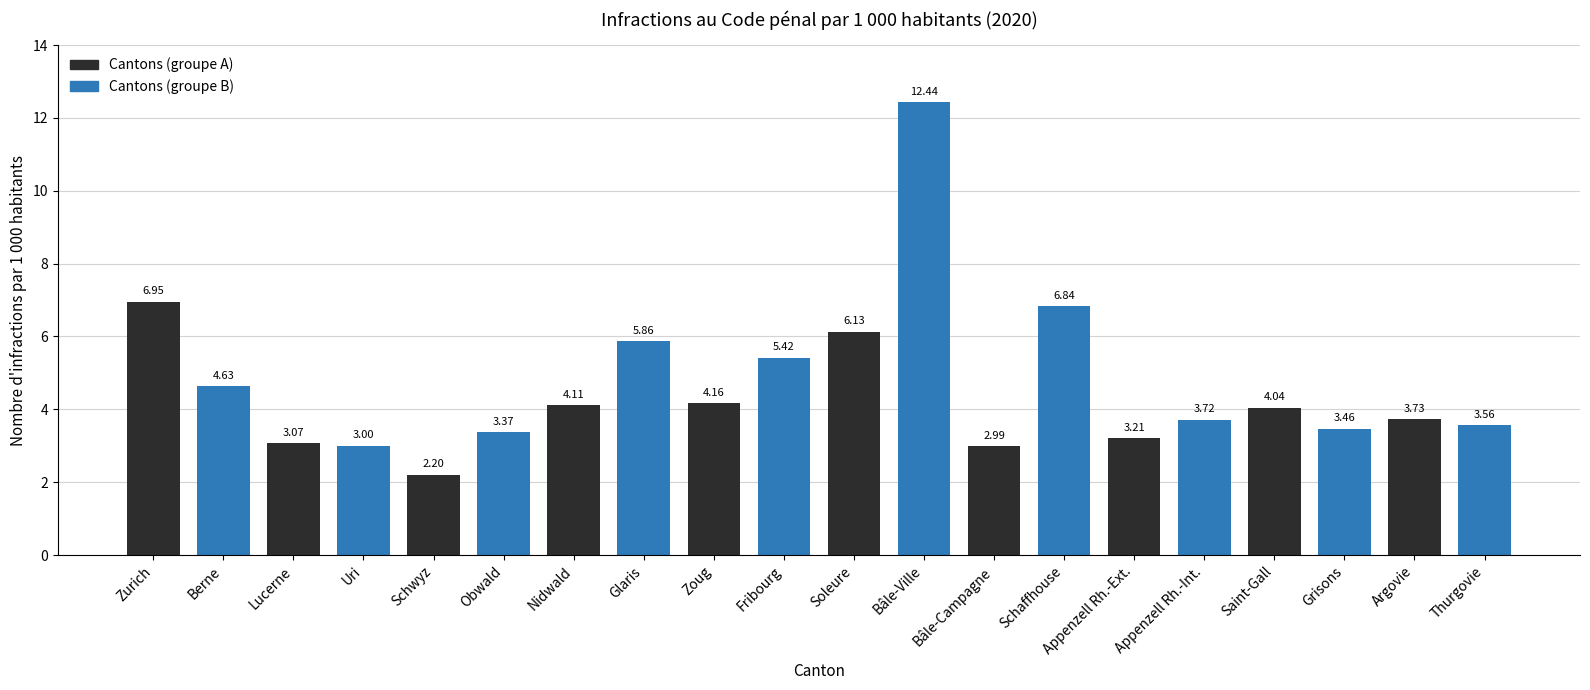

List the labels in order of value, smallest first.

Schwyz, Bâle-Campagne, Uri, Lucerne, Appenzell Rh.-Ext., Obwald, Grisons, Thurgovie, Appenzell Rh.-Int., Argovie, Saint-Gall, Nidwald, Zoug, Berne, Fribourg, Glaris, Soleure, Schaffhouse, Zurich, Bâle-Ville